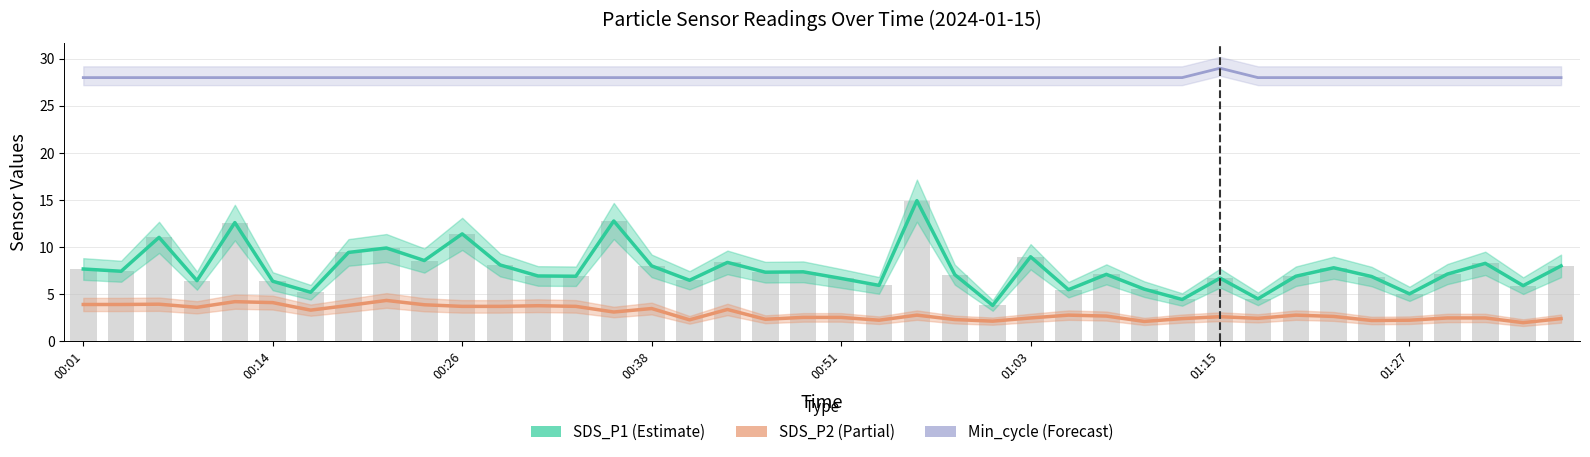

What is the sum of all Min_cycle values?

1121.0